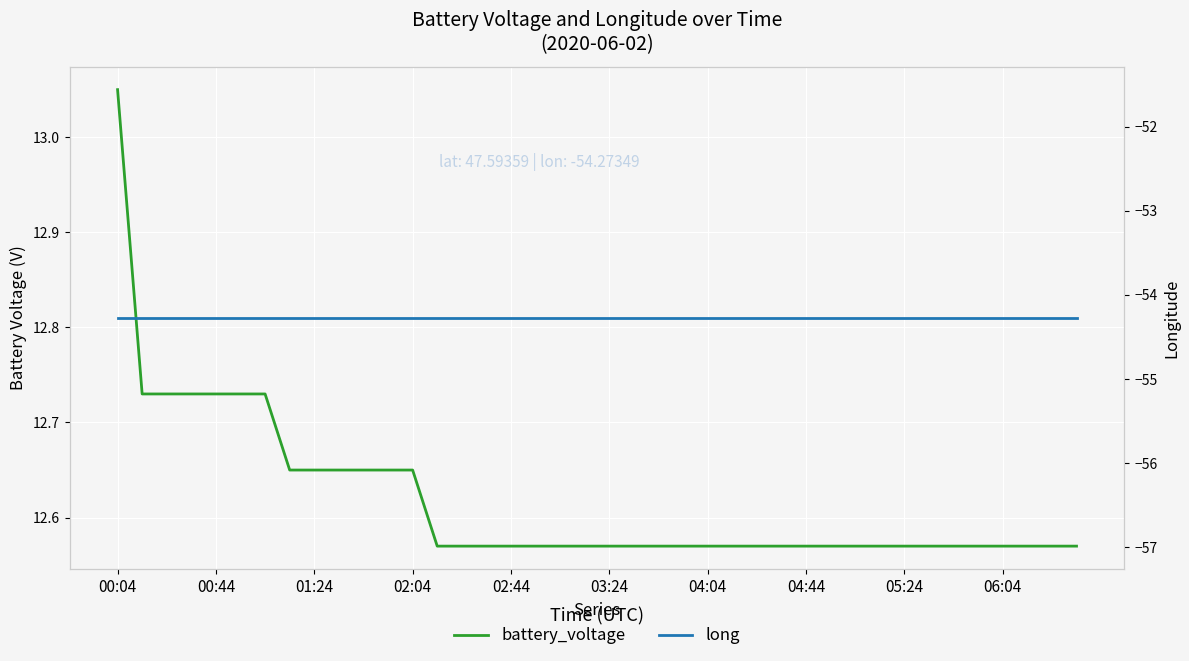

What is the approximate value of battery_voltage at 00:04?

13.1